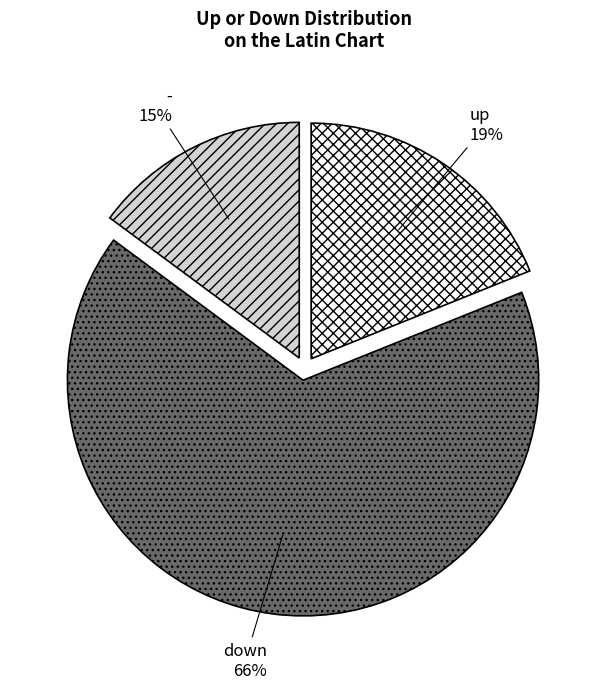

Is it true that down is 56% of the pie?

False